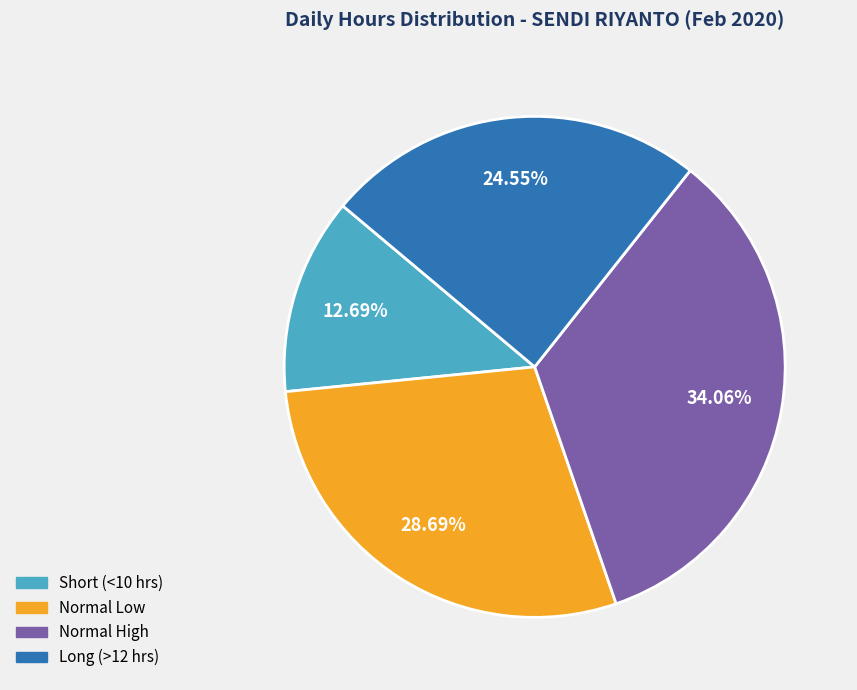

Is there a majority slice in this chart?

No